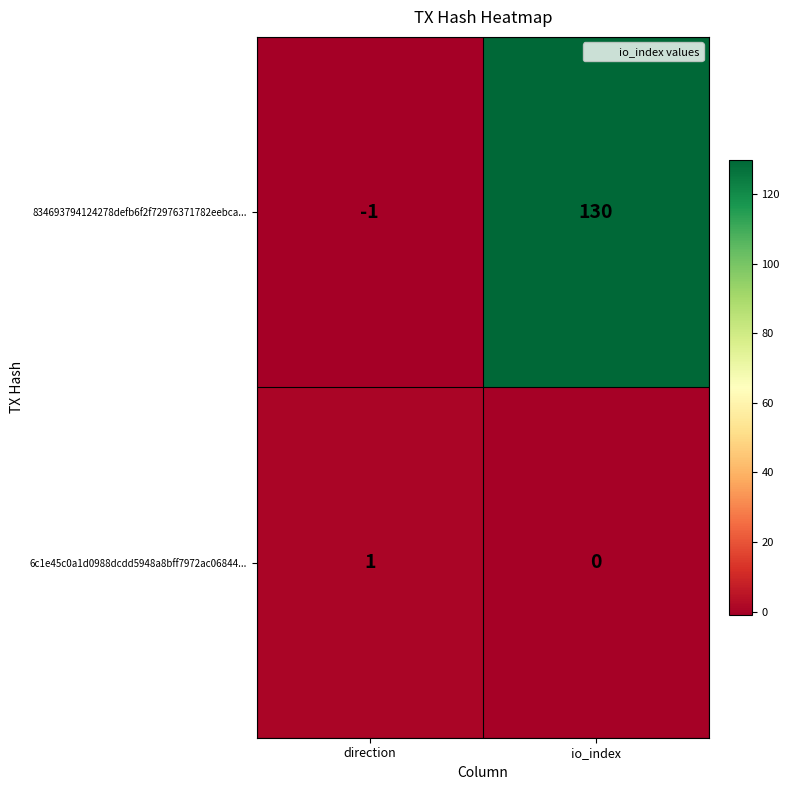

List the series in order of their peak value, highest first.

834693794124278defb6f2f72976371782eebca..., 6c1e45c0a1d0988dcdd5948a8bff7972ac06844...